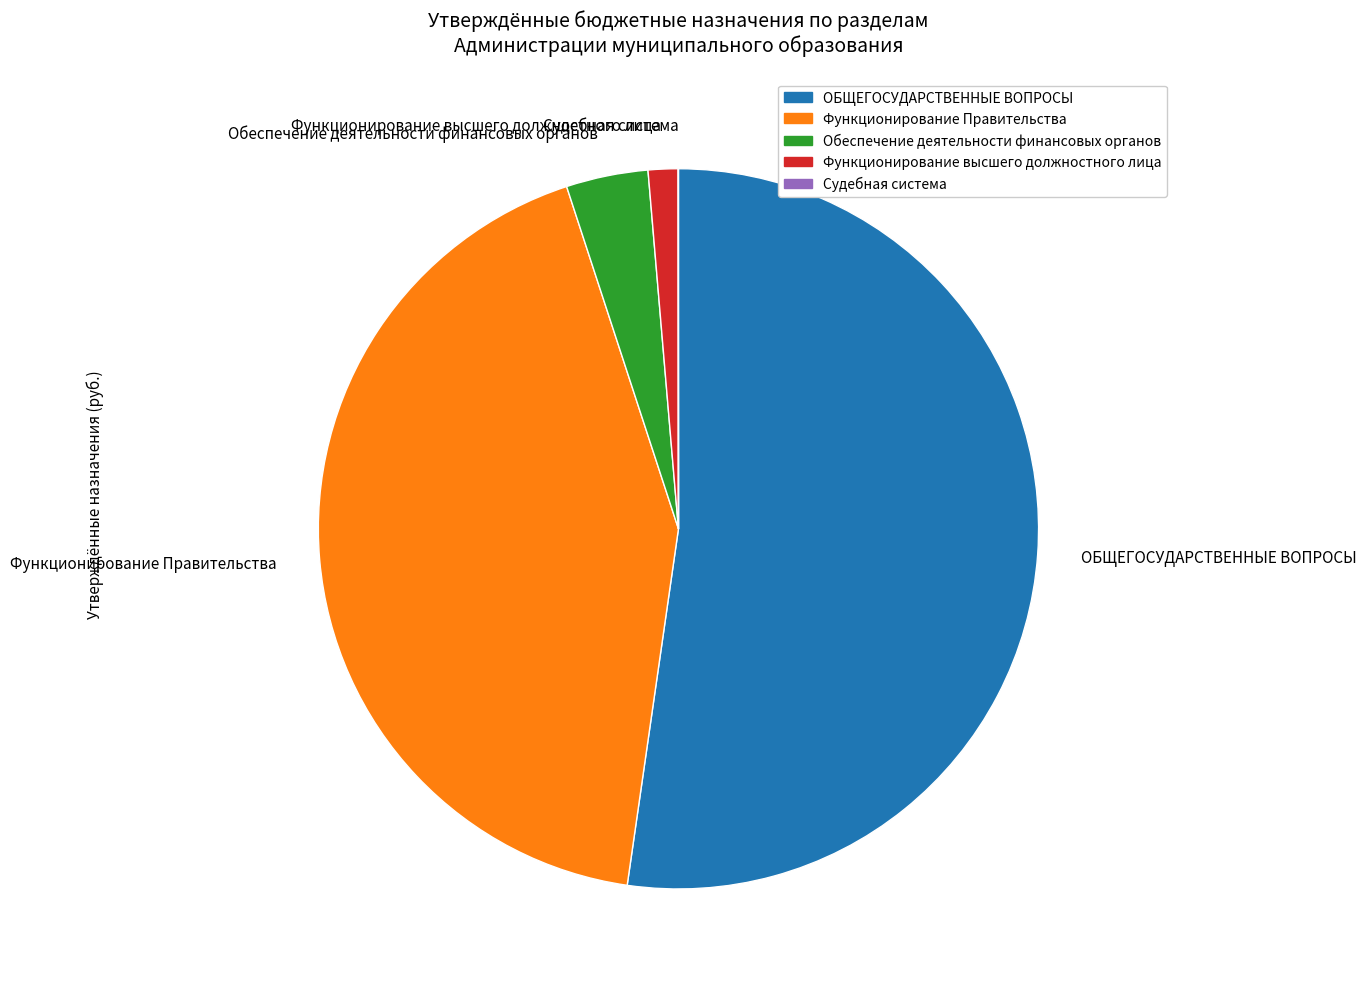

Is there a majority slice in this chart?

Yes